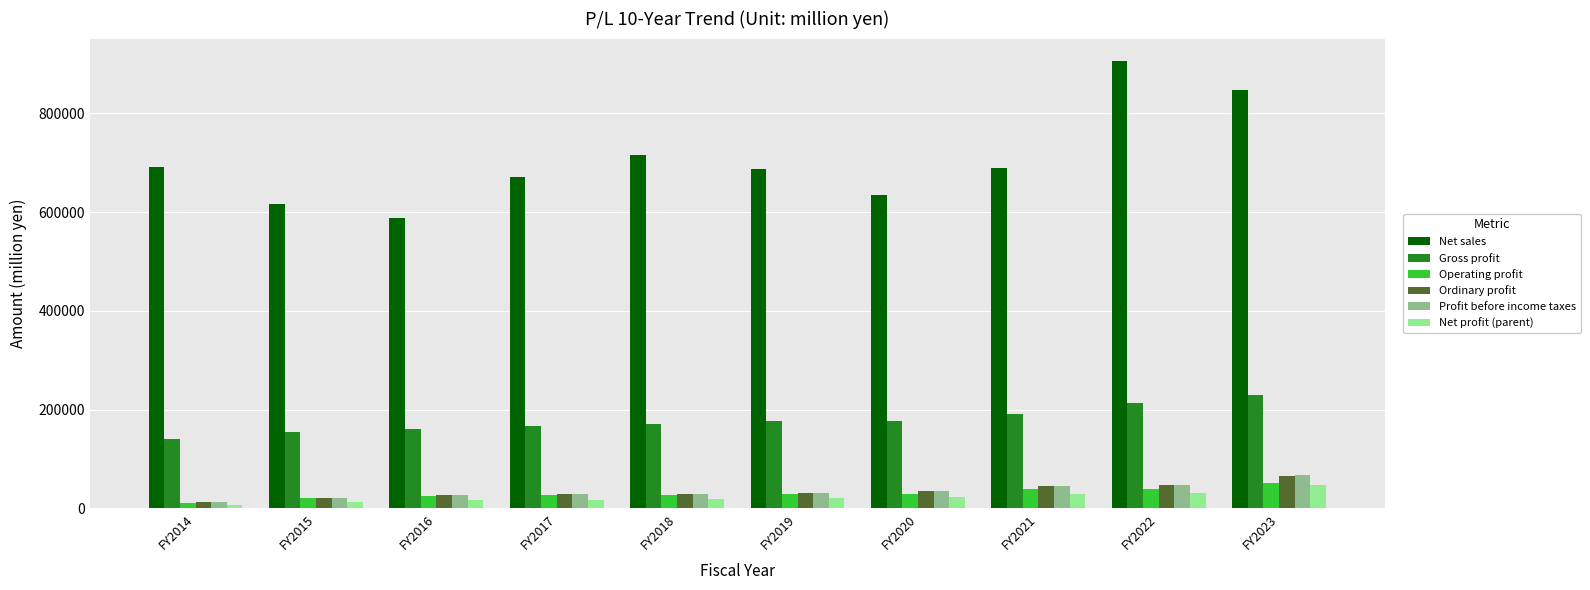

What is the sum of all Operating profit values?

299817